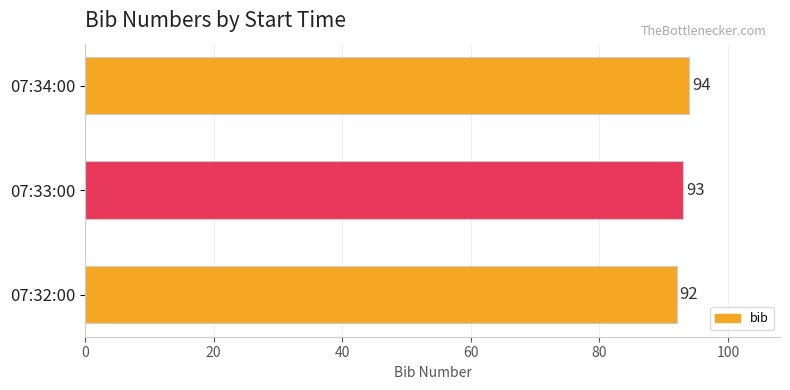

What is the smallest value displayed?

92